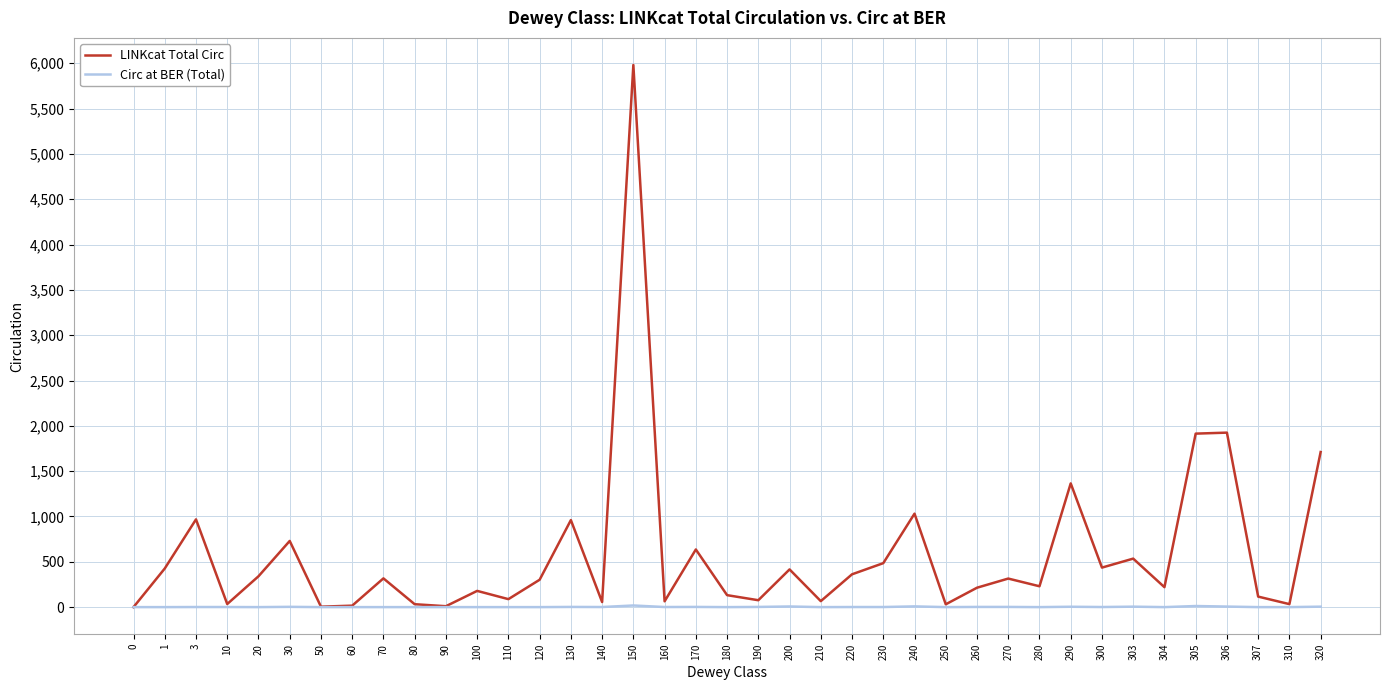

The Circ at BER (Total) series shows 0 at 210. True or false?

True